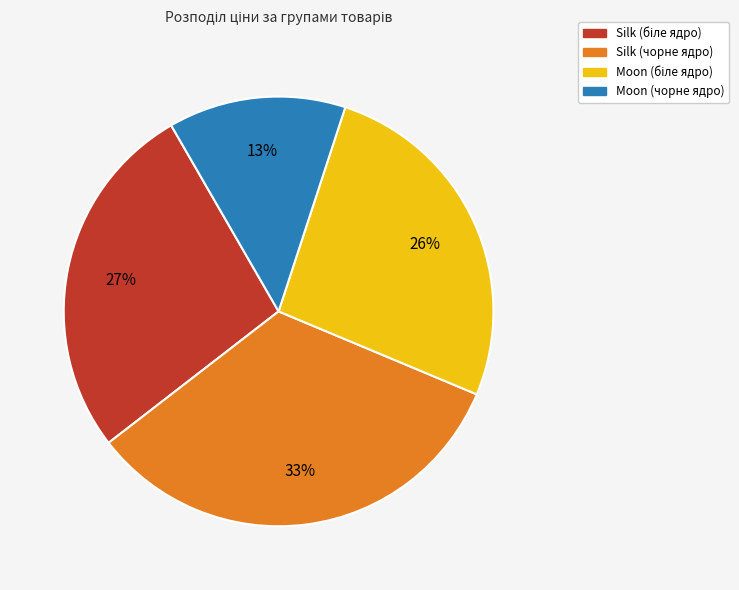

True or false: Moon (чорне ядро) accounts for 13% of the total.

True